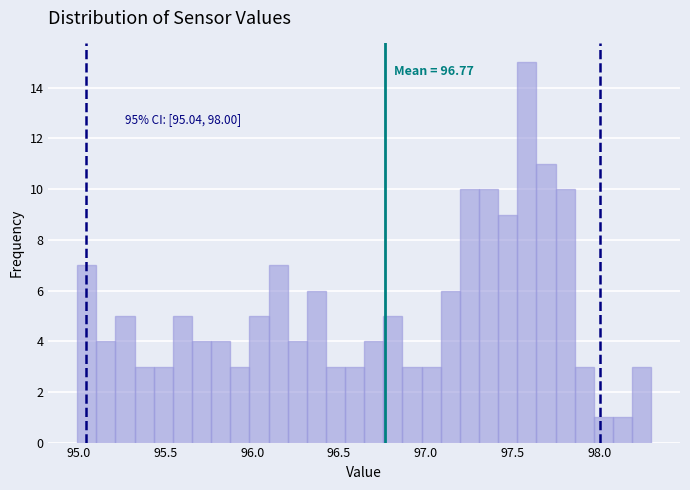

Read against the x-axis, roughly where is the centre of the tallest bar?

97.60